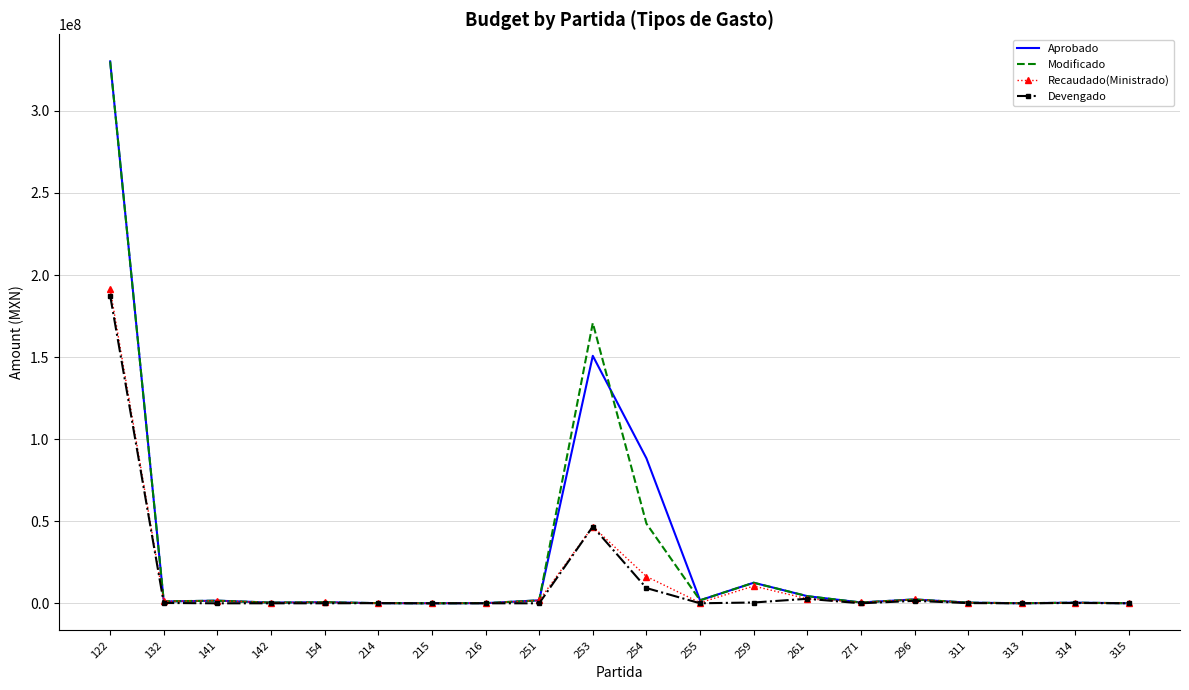

What is the highest value of the Modificado series?

330065314.9